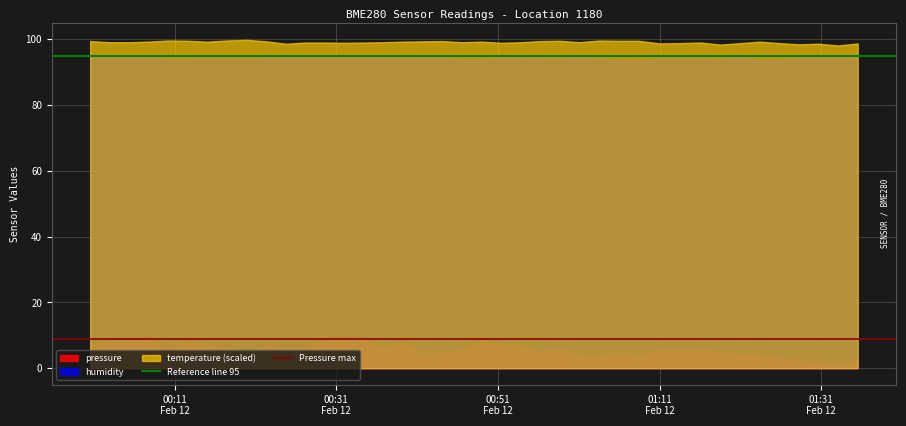

True or false: pressure and temperature (scaled) intersect in this chart.

False